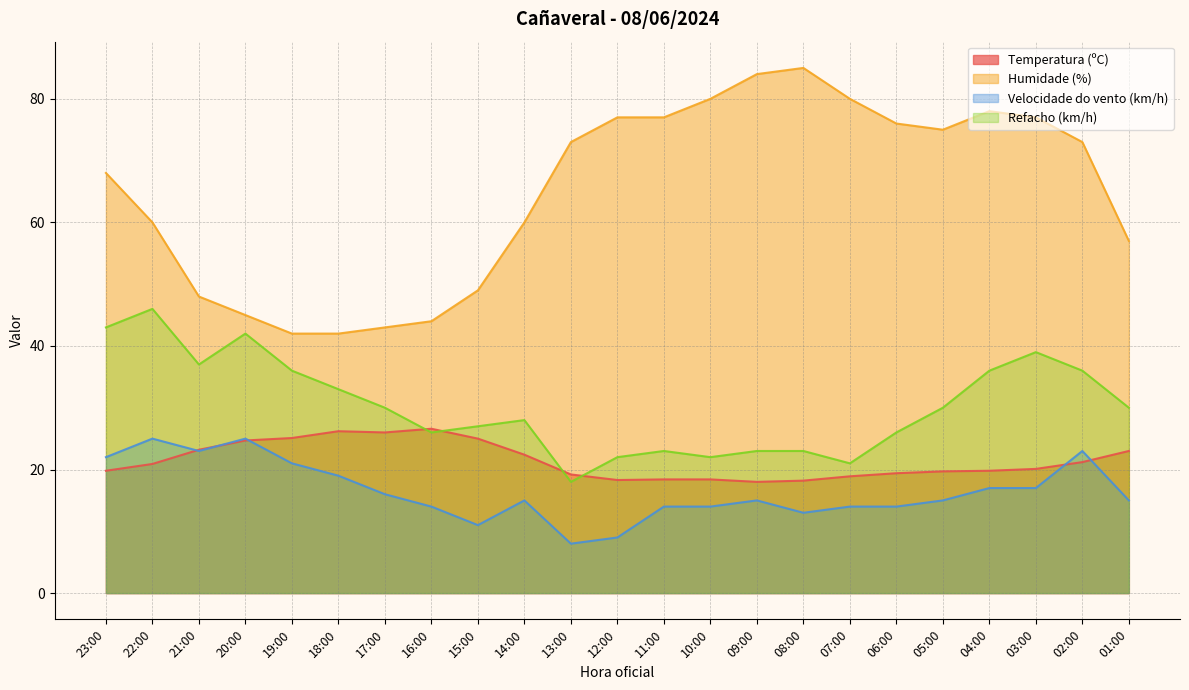

True or false: Humidade (%) and Refacho (km/h) intersect in this chart.

False